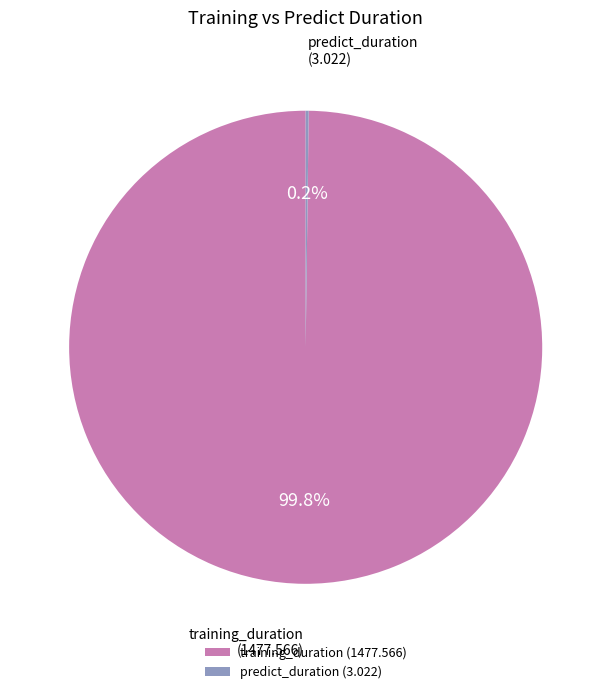

What percentage is the training_duration slice, to the nearest percent?

100%